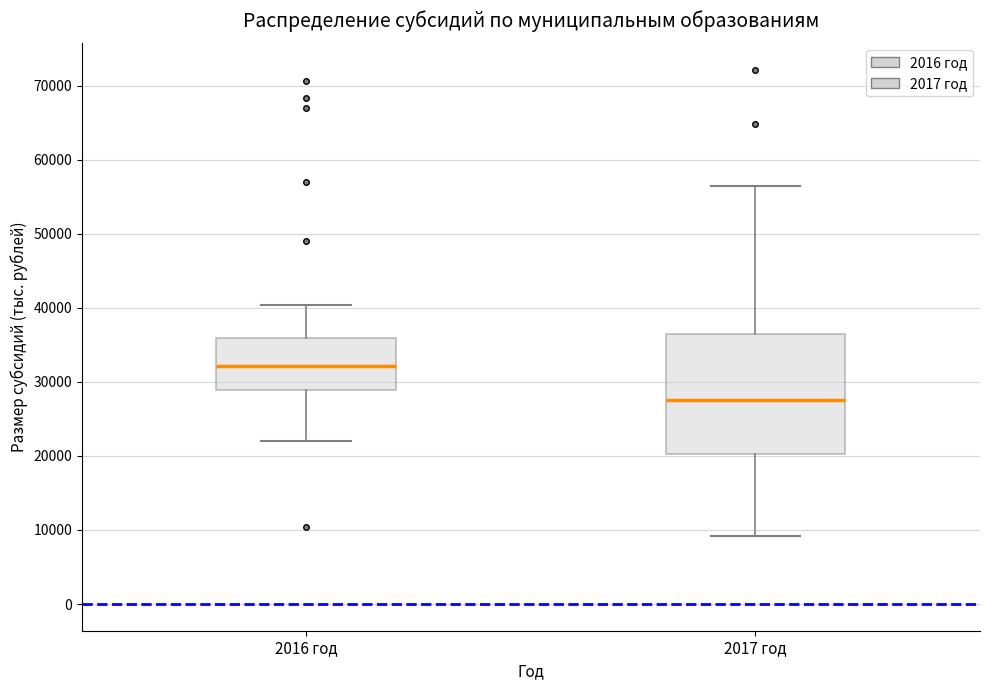

Reading left to right, transcribe this box plot: for each box, give where its median line is, the range the box spans, and where its two whiskers end, as read against the y-axis. The values are not printed on the chart, so give them approximately, as read against the axis.

2016 год: median 32000, box 29000 to 36000, whiskers 22000 to 40000
2017 год: median 28000, box 20000 to 37000, whiskers 9000 to 56000